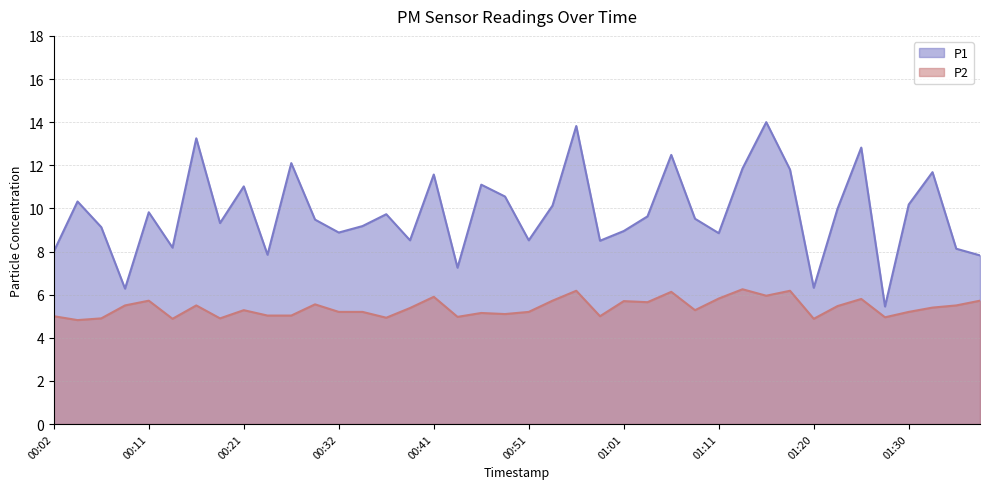

What is the total value across all series at 00:29?

15.0